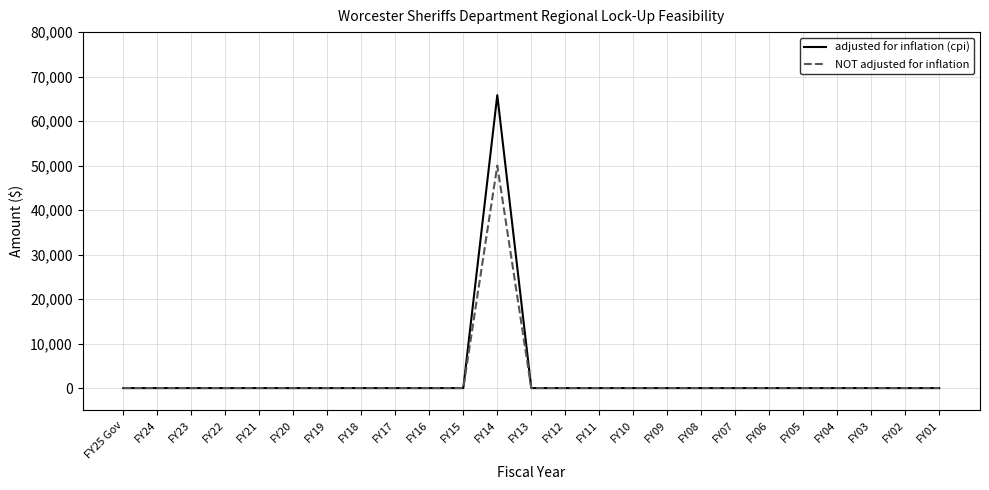

List the series in order of their peak value, lowest first.

NOT adjusted for inflation, adjusted for inflation (cpi)